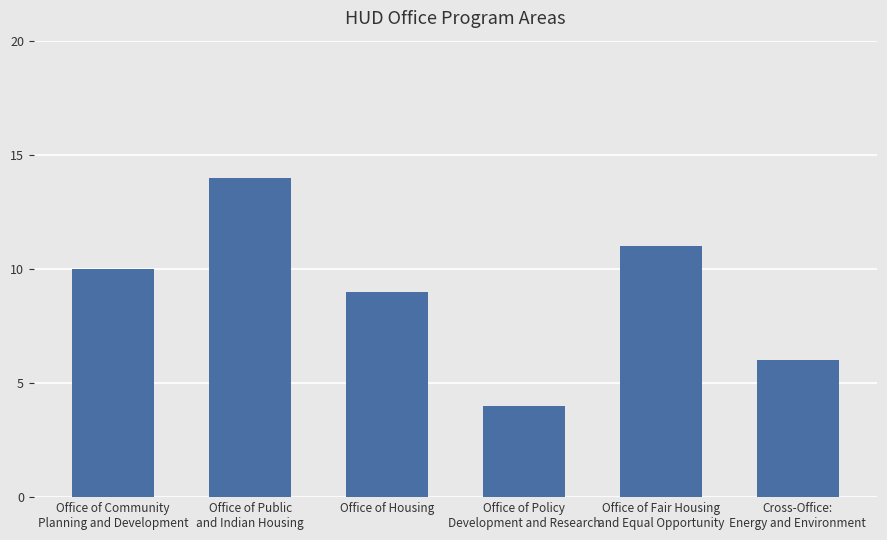

Reading left to right, transcribe all the data shown in this chart.

10	14	9	4	11	6